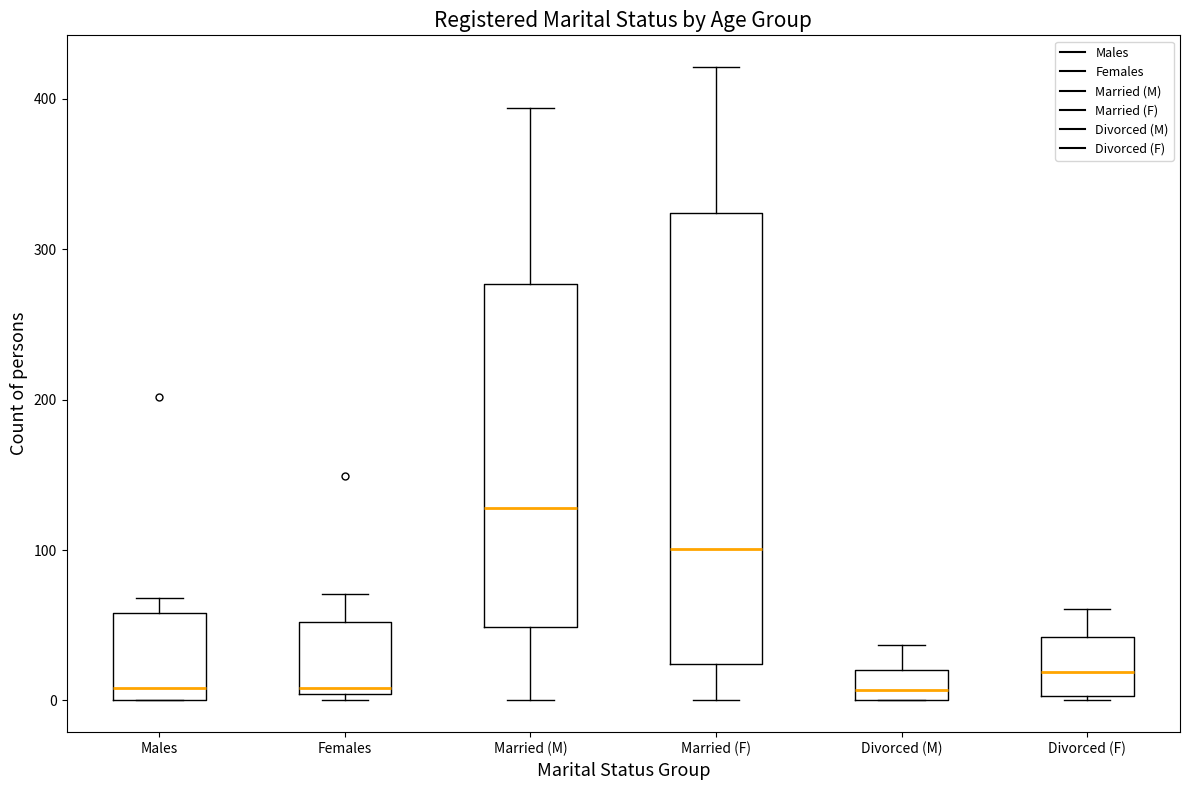

Which box is the tallest, from its lower edge to its upper edge?

Married (F)